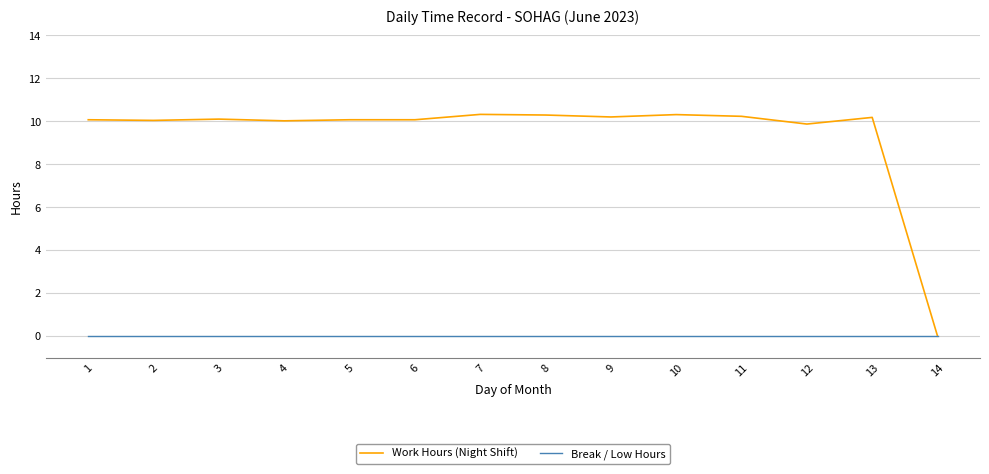

Which category has the lowest value in the Work Hours (Night Shift) series?

14